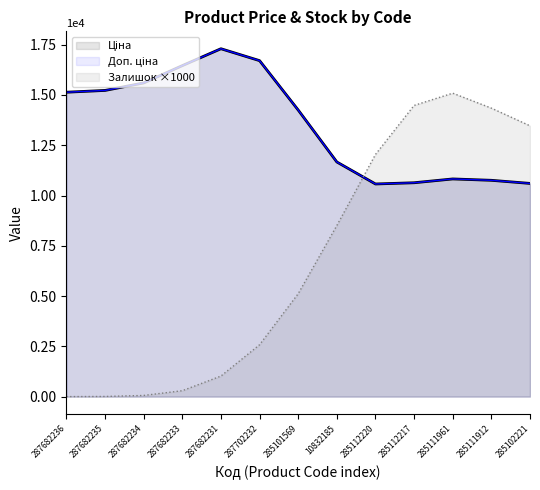

Rank the series at 10832185 from highest to lowest value.

Ціна, Доп. ціна, Залишок